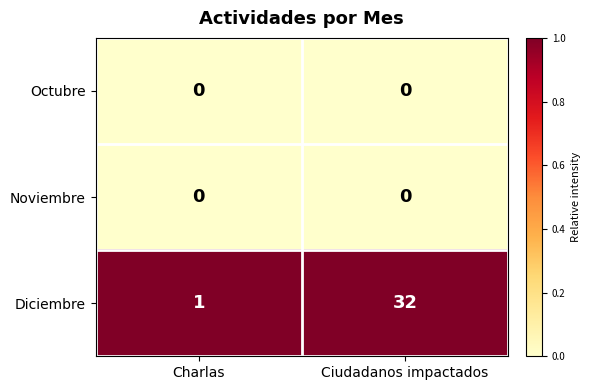

Which series has the largest total across all categories?

Diciembre